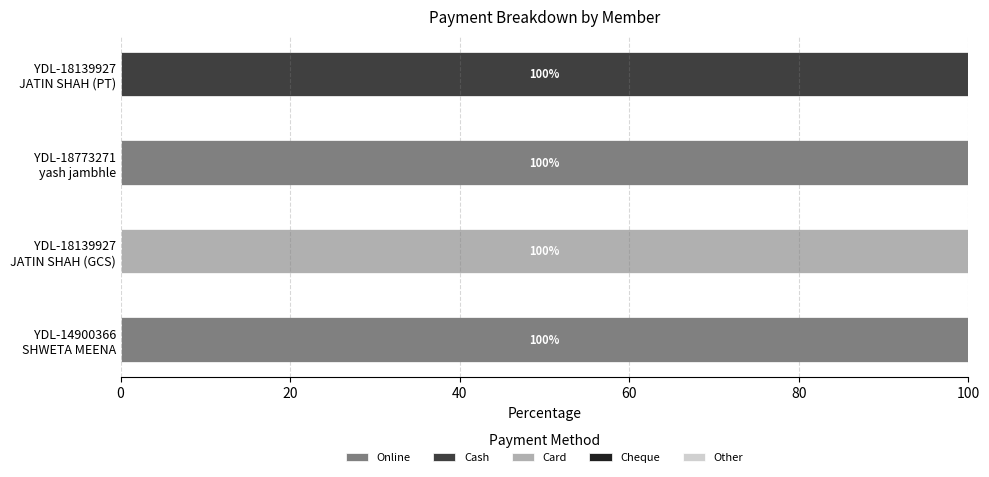

Count the number of data series in this chart.

3